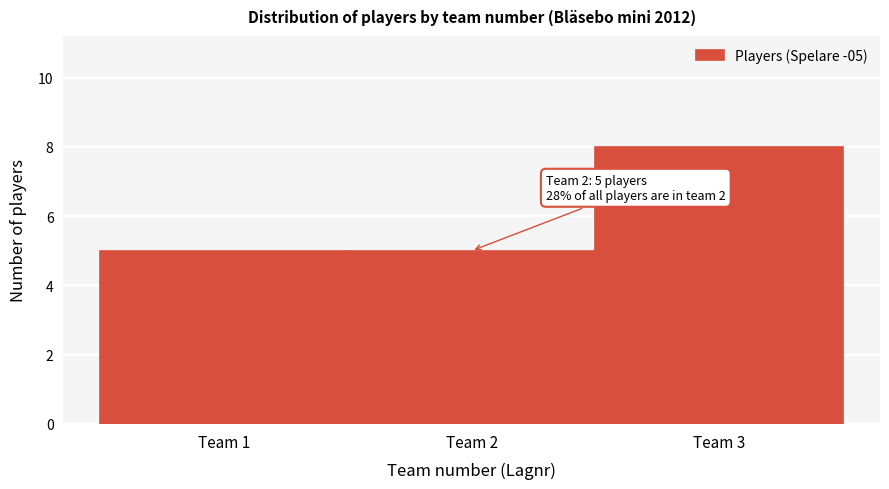

Which range on the x-axis has the tallest bar?

2.5 to 3.5